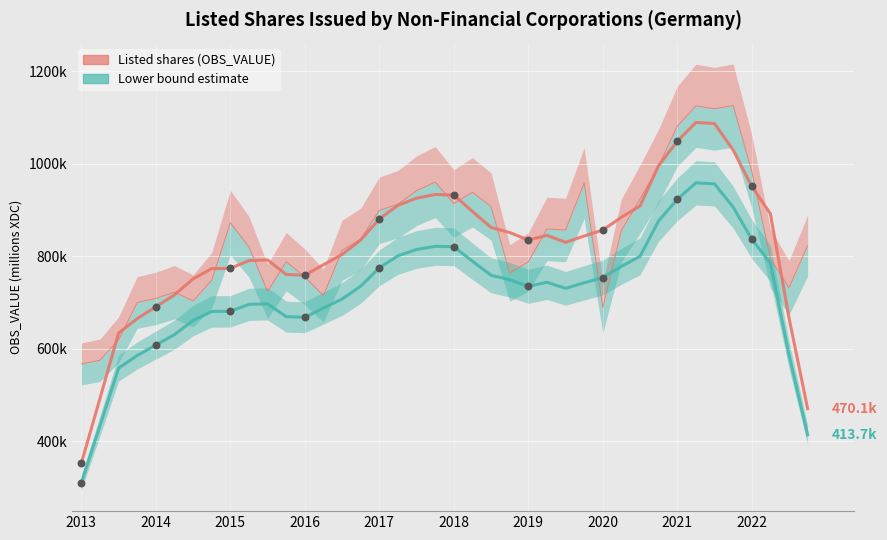

Which series reaches the maximum Y coordinate?

Listed shares (OBS_VALUE)